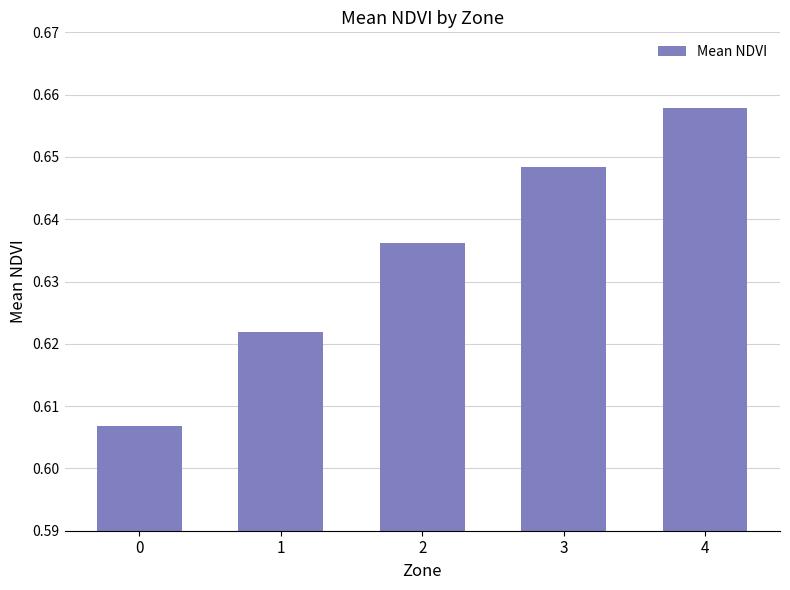

What is the sum of all values?

3.2